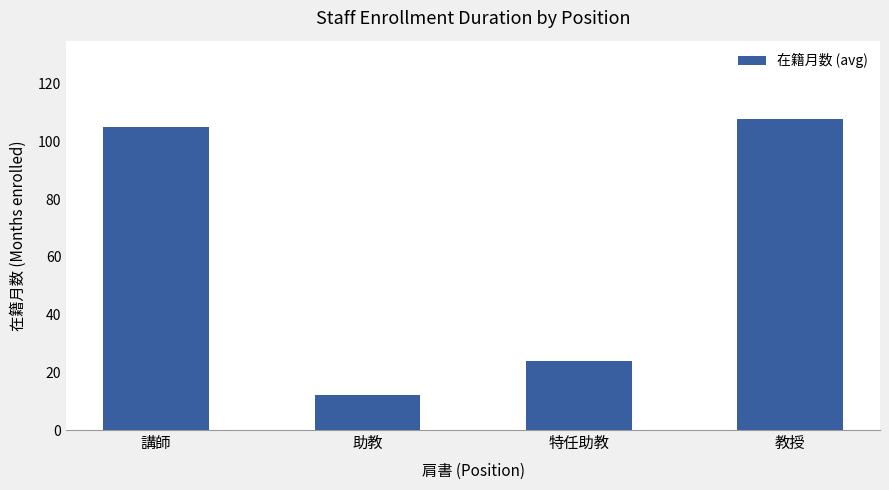

Which label corresponds to the smallest value in the chart?

助教